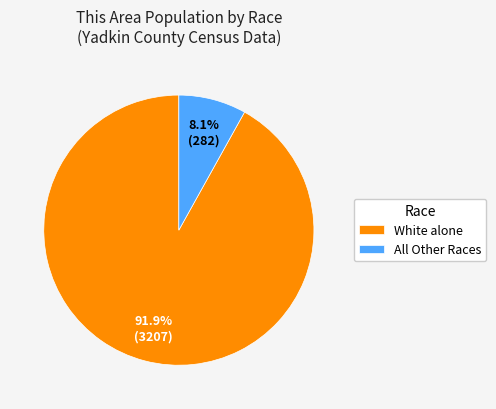

What is the total percentage of All Other Races and White alone?

100.0%